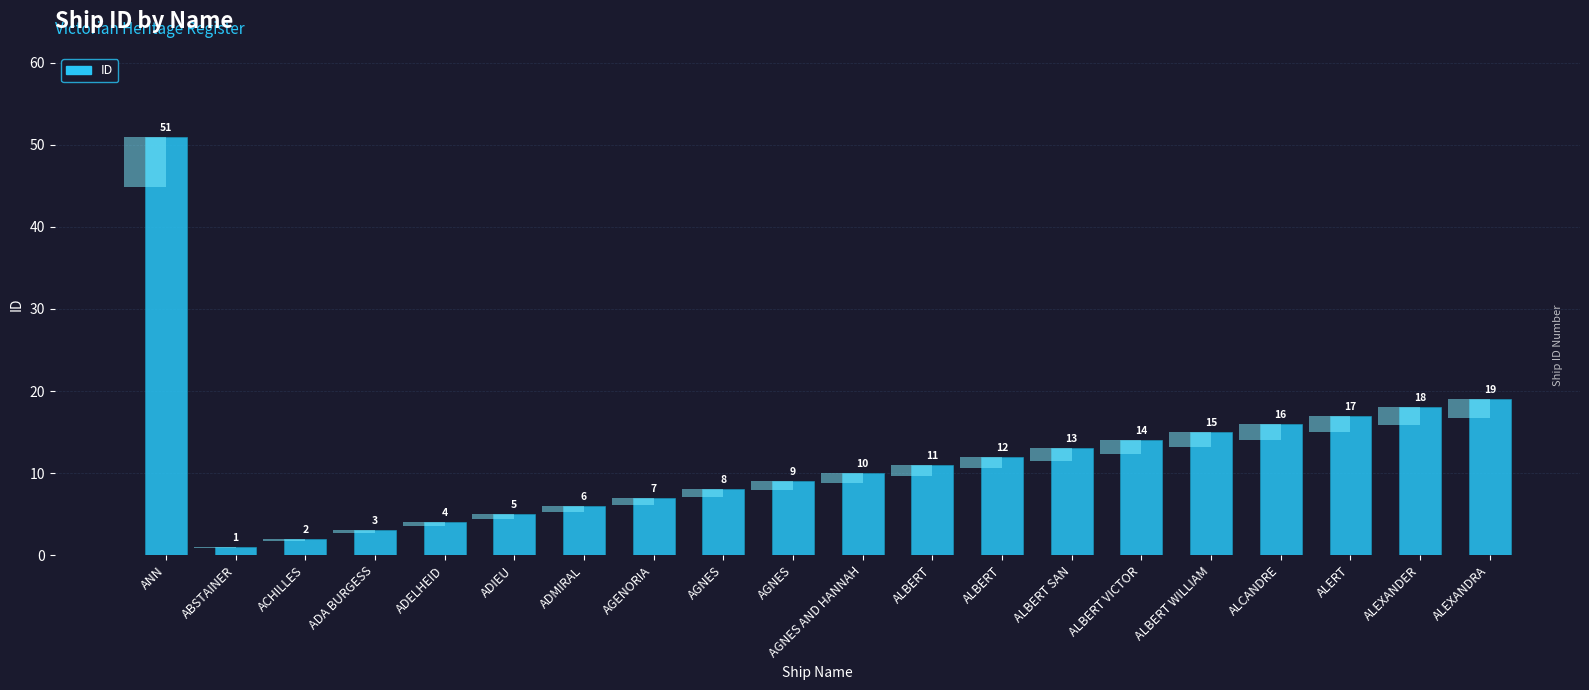

What is the sum of all values?

241